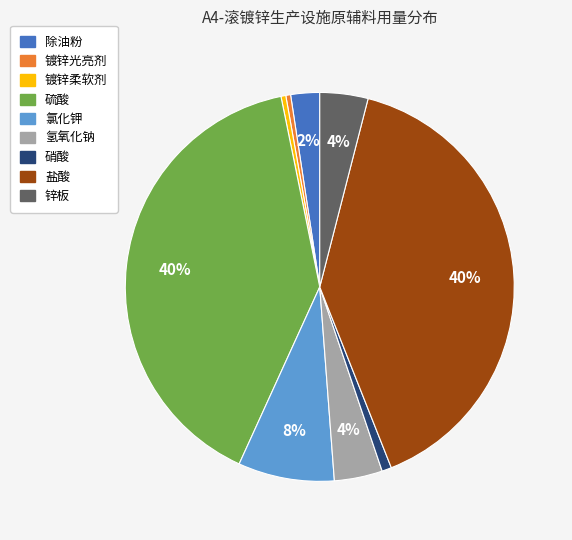

To the nearest percent, what portion does 锌板 represent?

4%